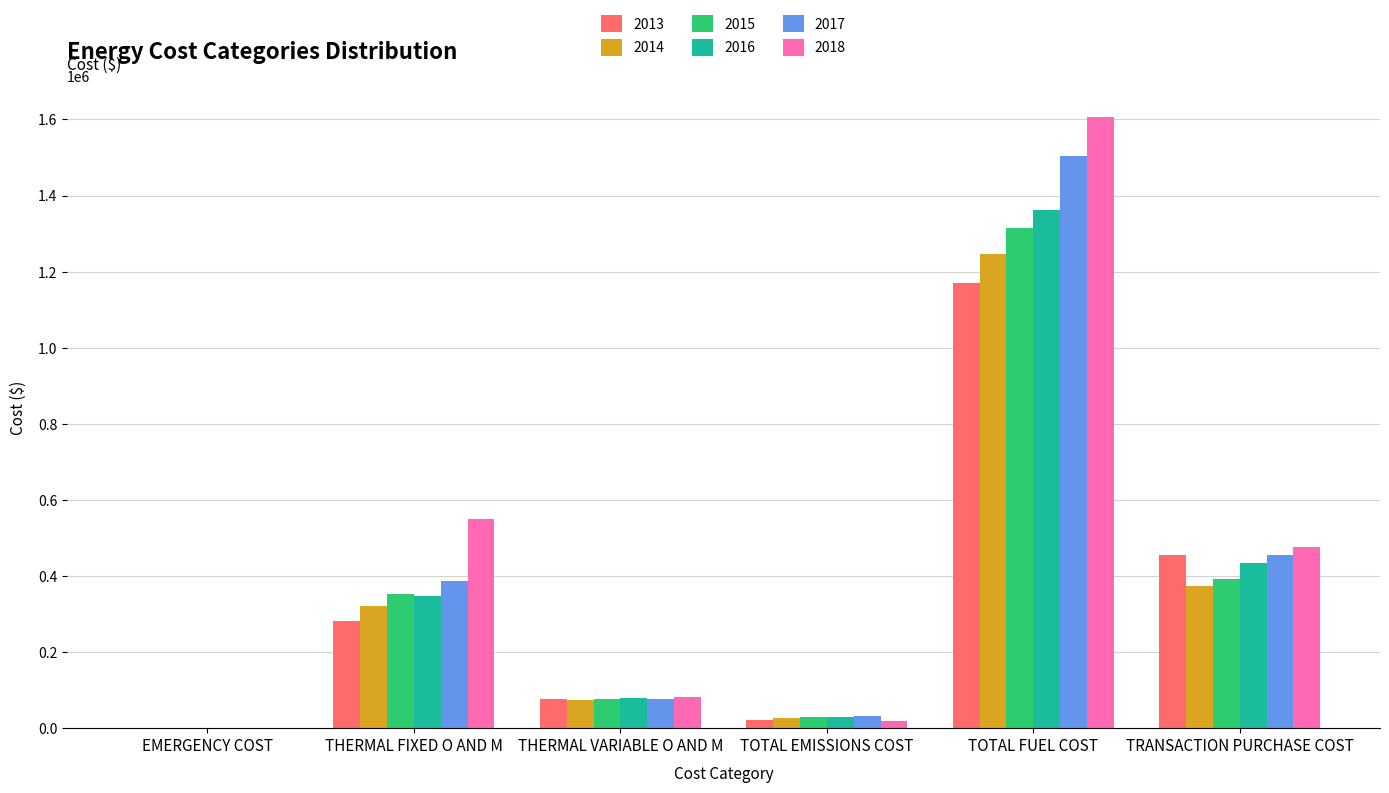

Are the bars horizontal?

No